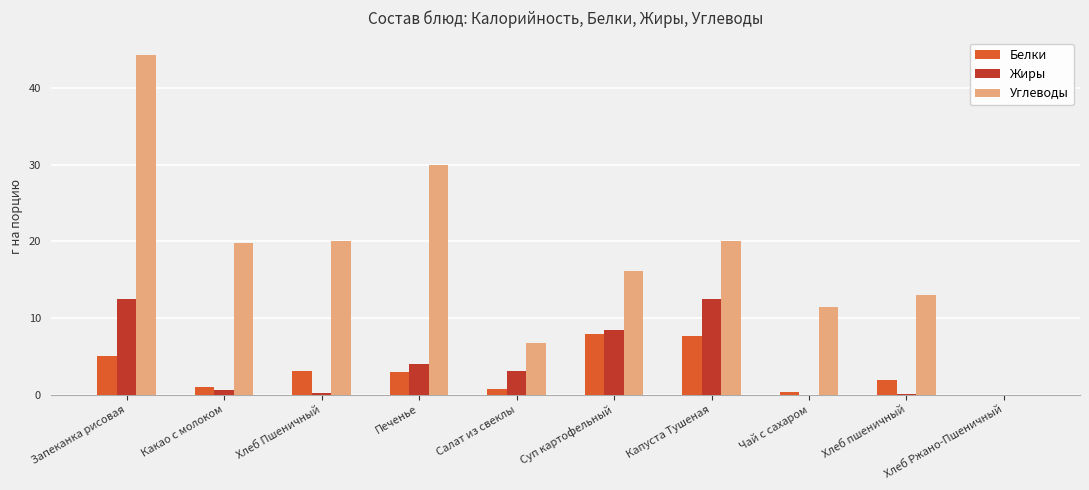

What are all the series names shown in the legend?

Белки, Жиры, Углеводы